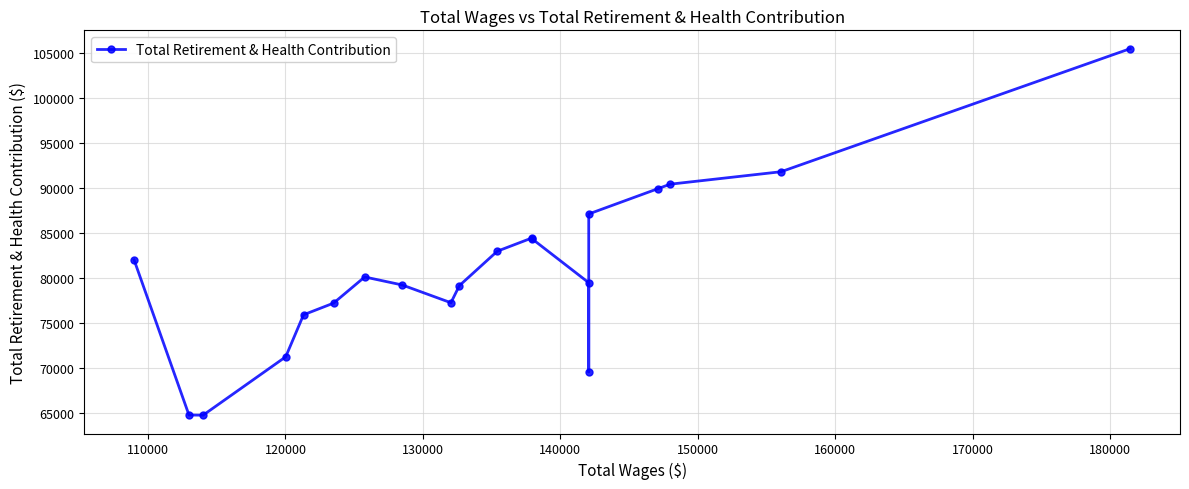

What is the difference between the maximum and second lowest values?

40694